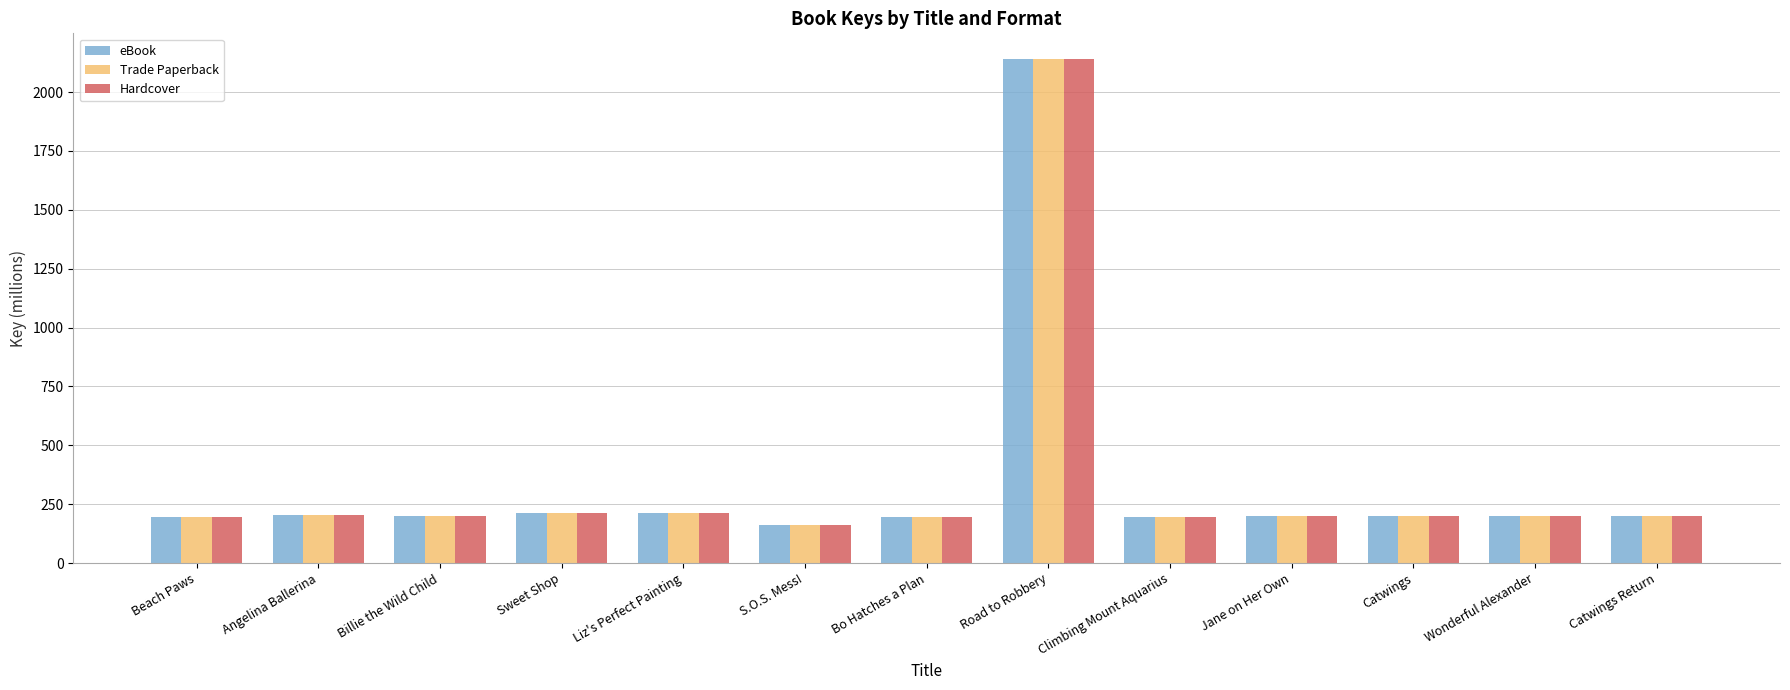

How many groups of bars are there?

13